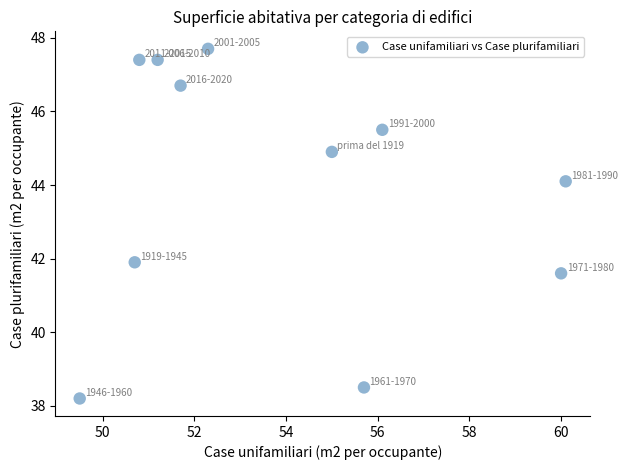

What is the average X value?

53.9